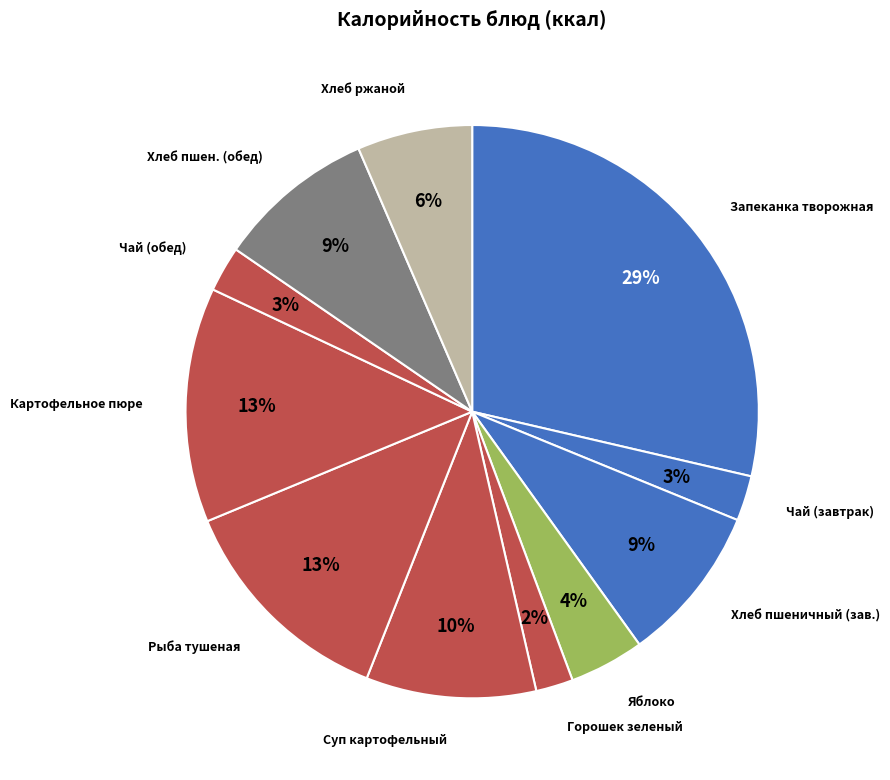

How many segments does this pie chart have?

11